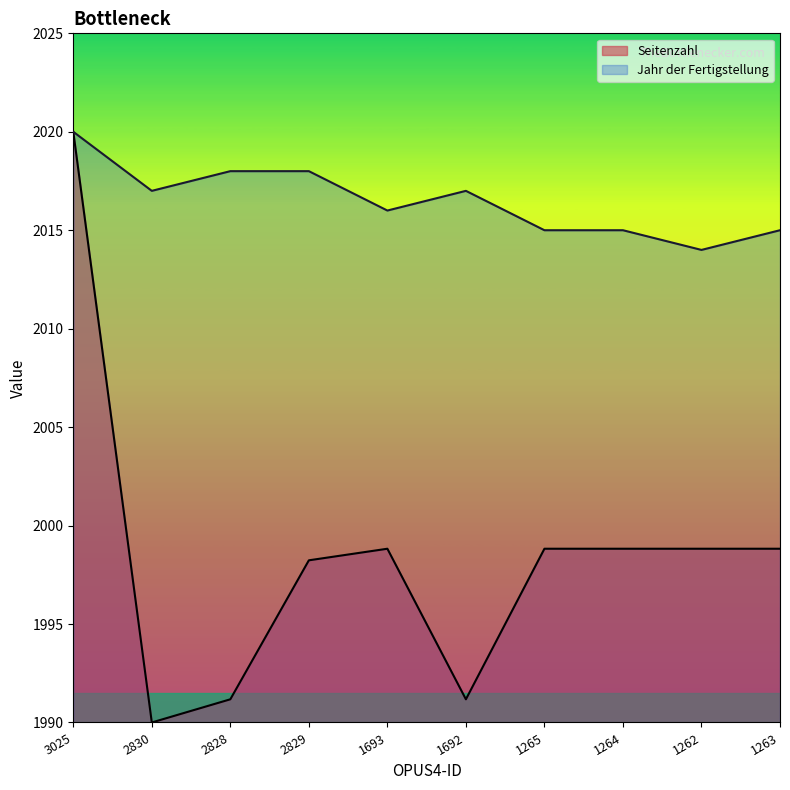

At which label does Seitenzahl reach its peak?

3025